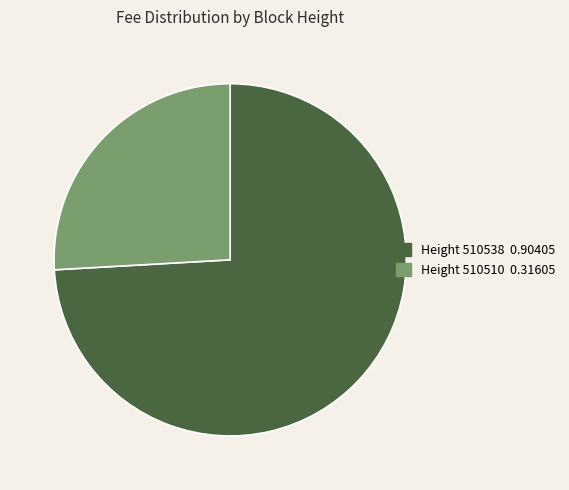

What is the largest slice in the pie chart?

Height 510538 0.90405